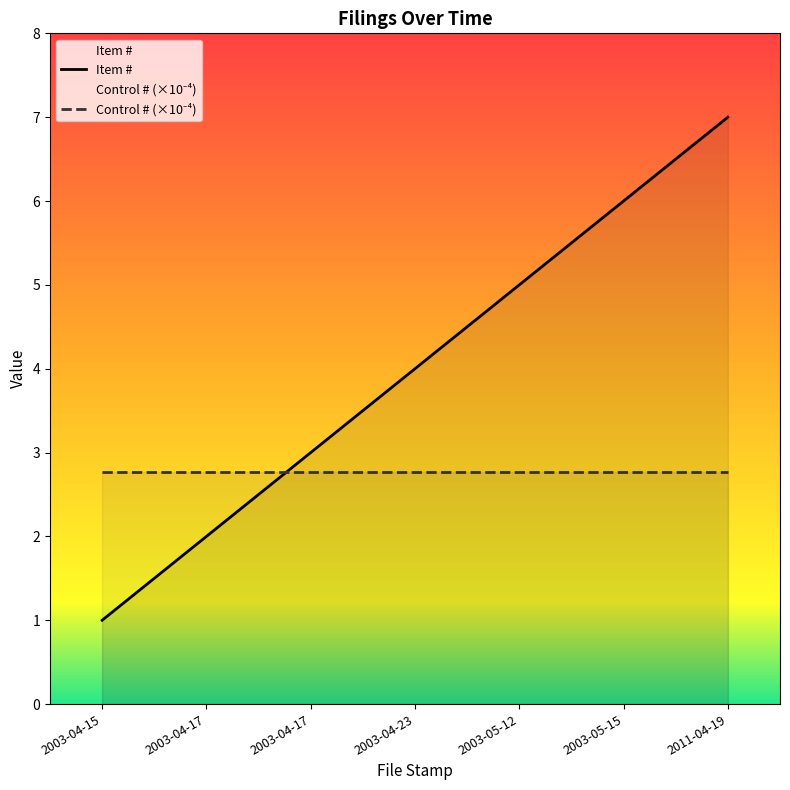

Where does the data first go above 4?

2003-05-12